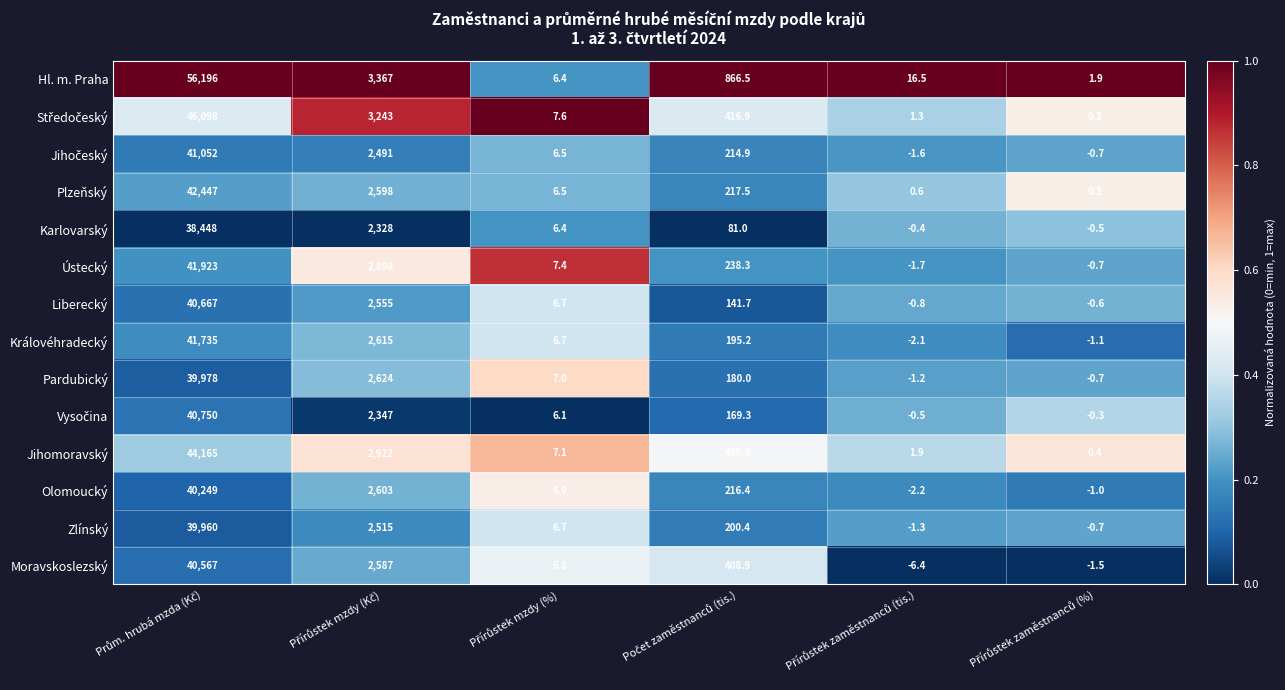

Which series has the largest range (max minus min)?

Hl. m. Praha